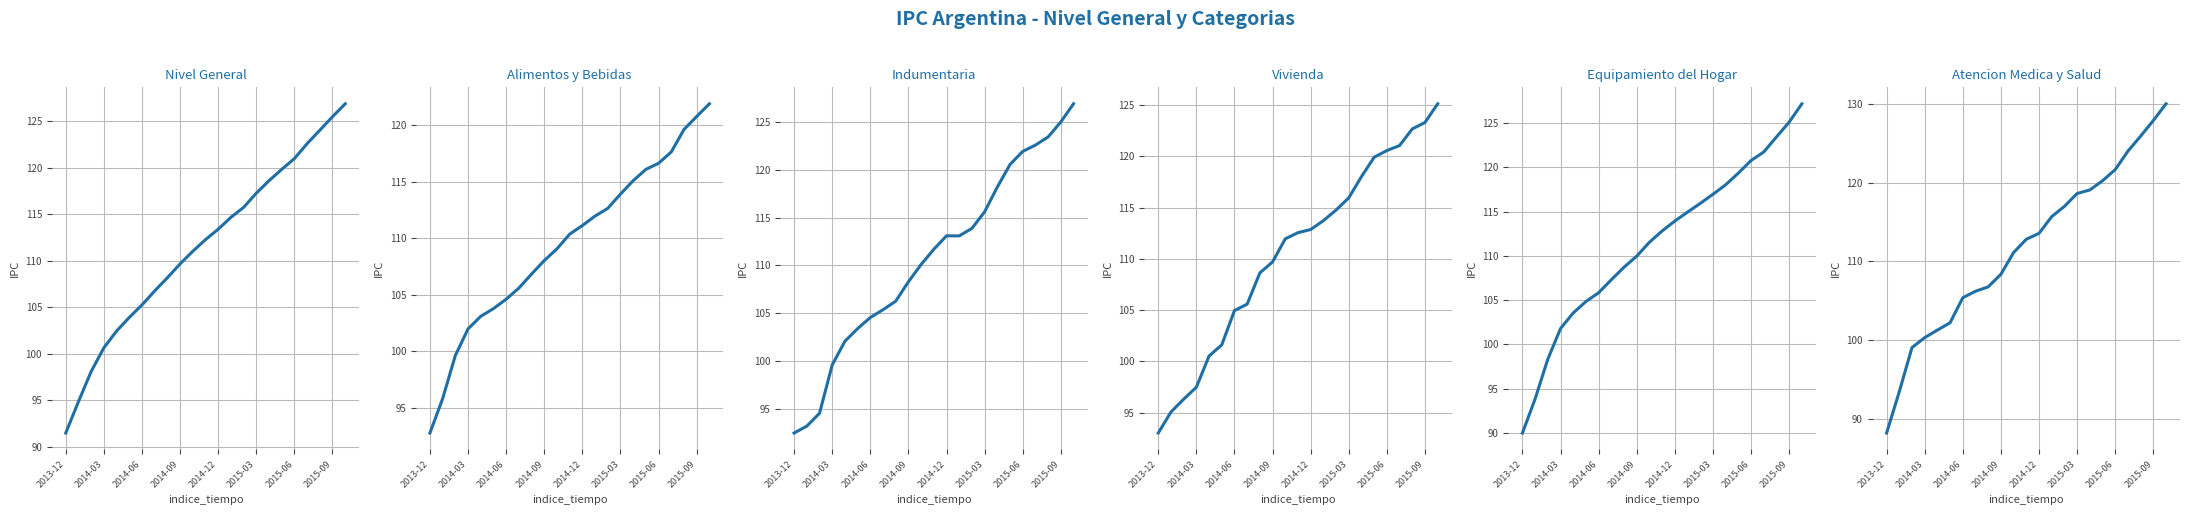

What value does the ipc_nu_atencion_medica_salud series have at 13?

115.7